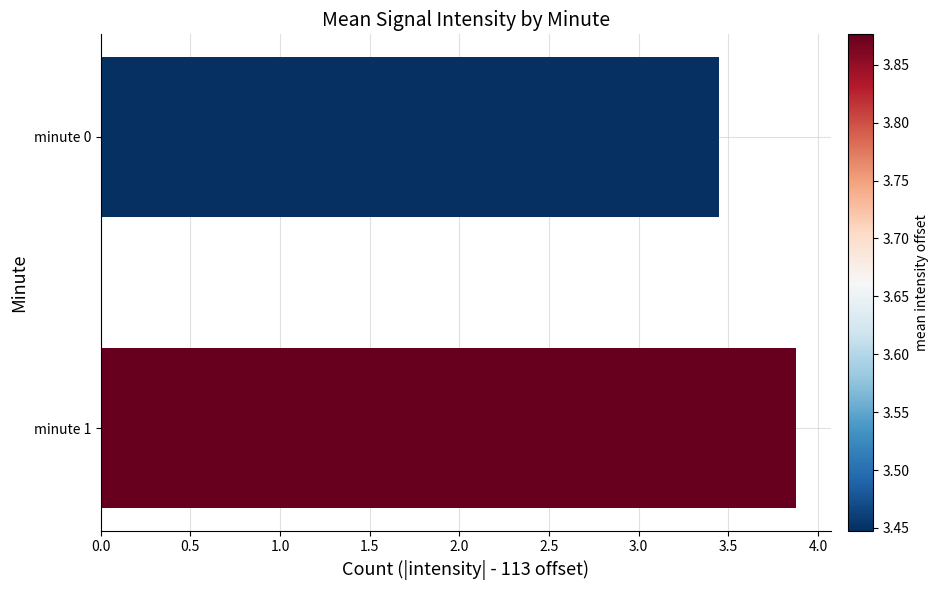

What is the sum of the values at minute 1 and minute 0?

7.3